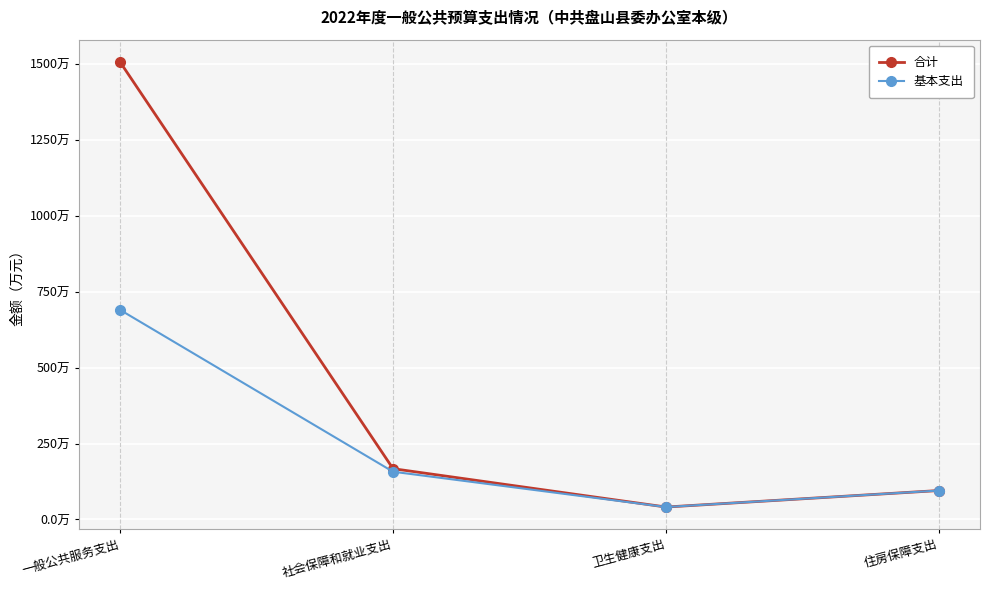

At which category does 基本支出 reach its first local valley?

卫生健康支出